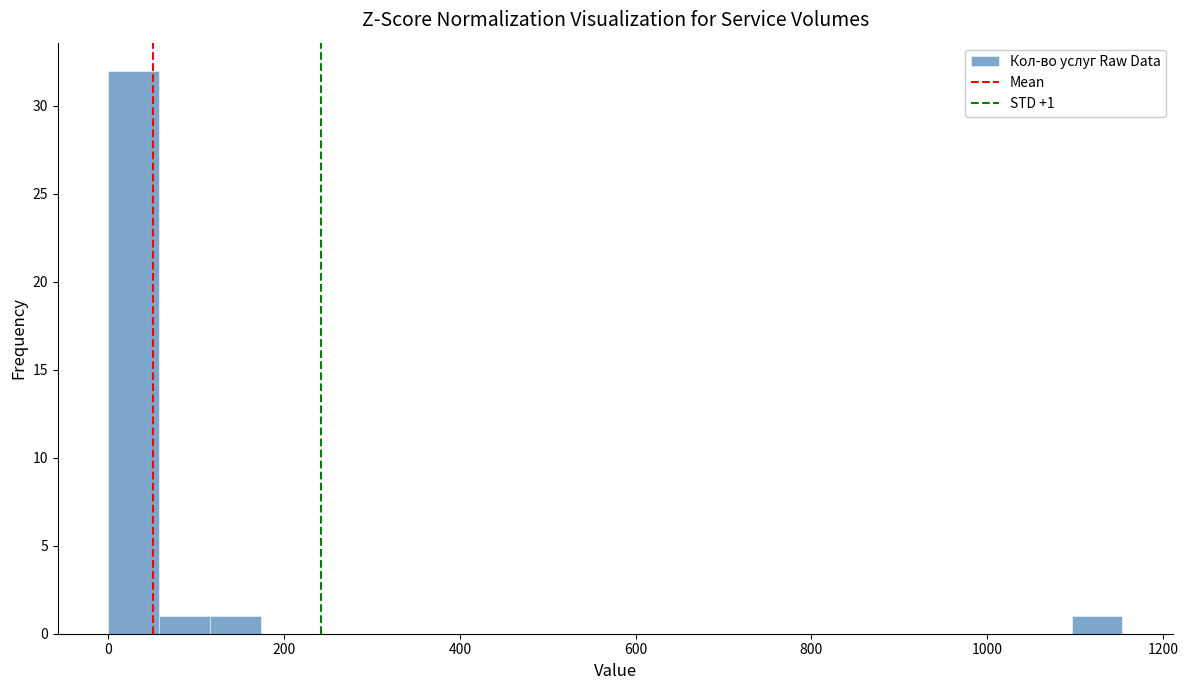

Around what value on the x-axis is the tallest bar? Give the approximate position of its centre, as read against the axis.

20